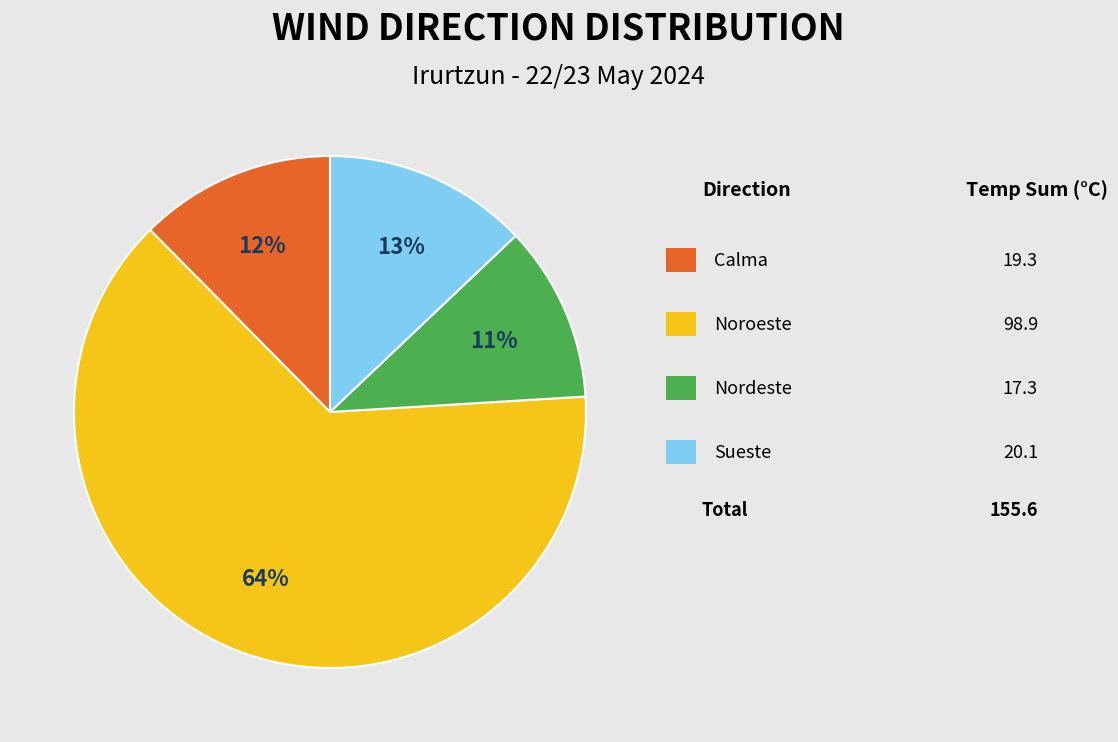

Is there a majority slice in this chart?

Yes